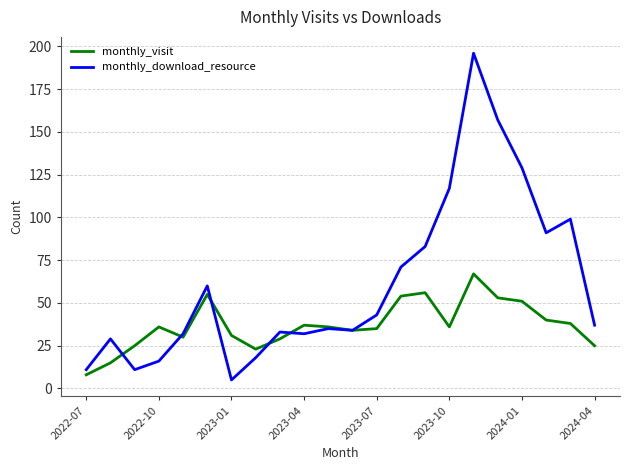

What is the difference between the second highest and second lowest values in the monthly_download_resource series?

146